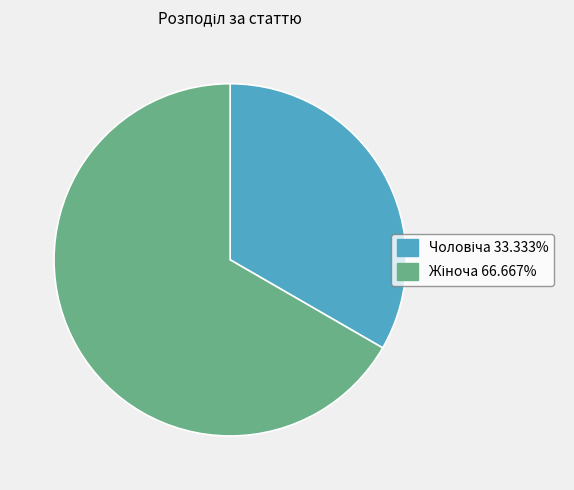

How many slices are in this pie chart?

2